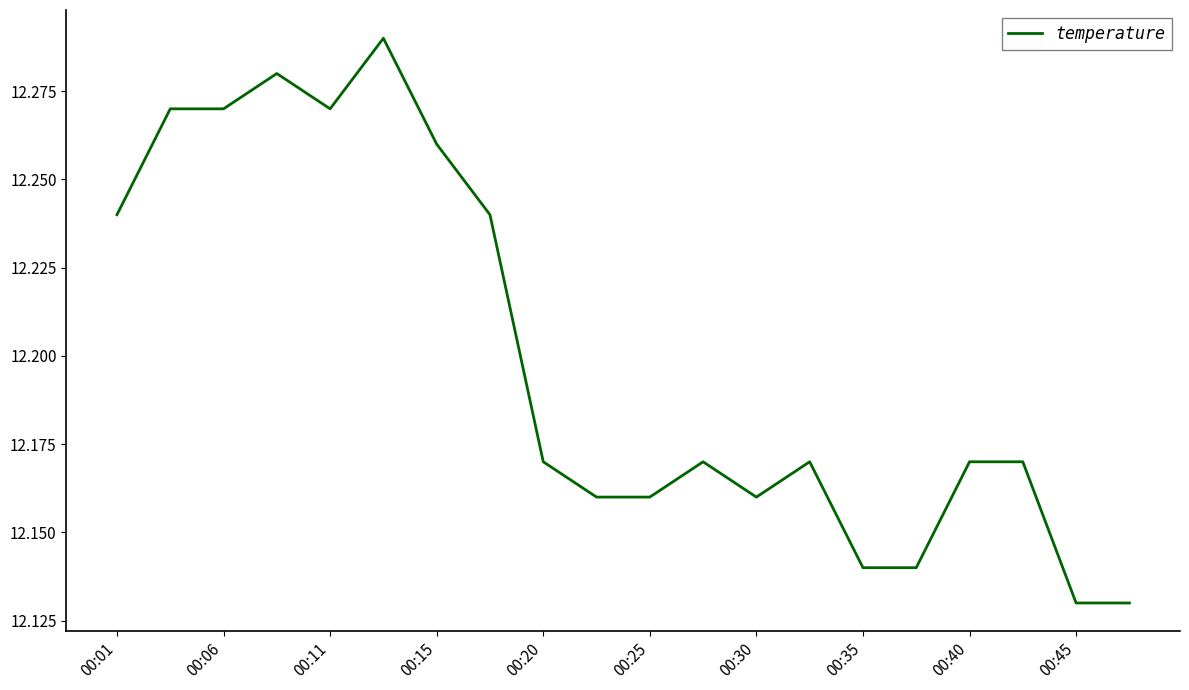

What is the difference between the maximum and minimum values?

0.2